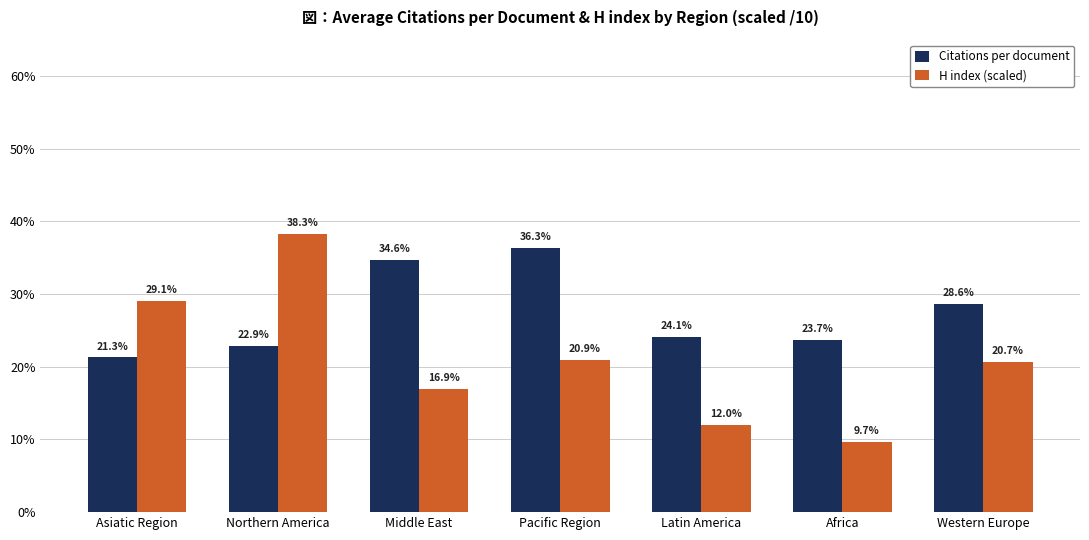

The value of Citations per document at Western Europe is 28.6. True or false?

True